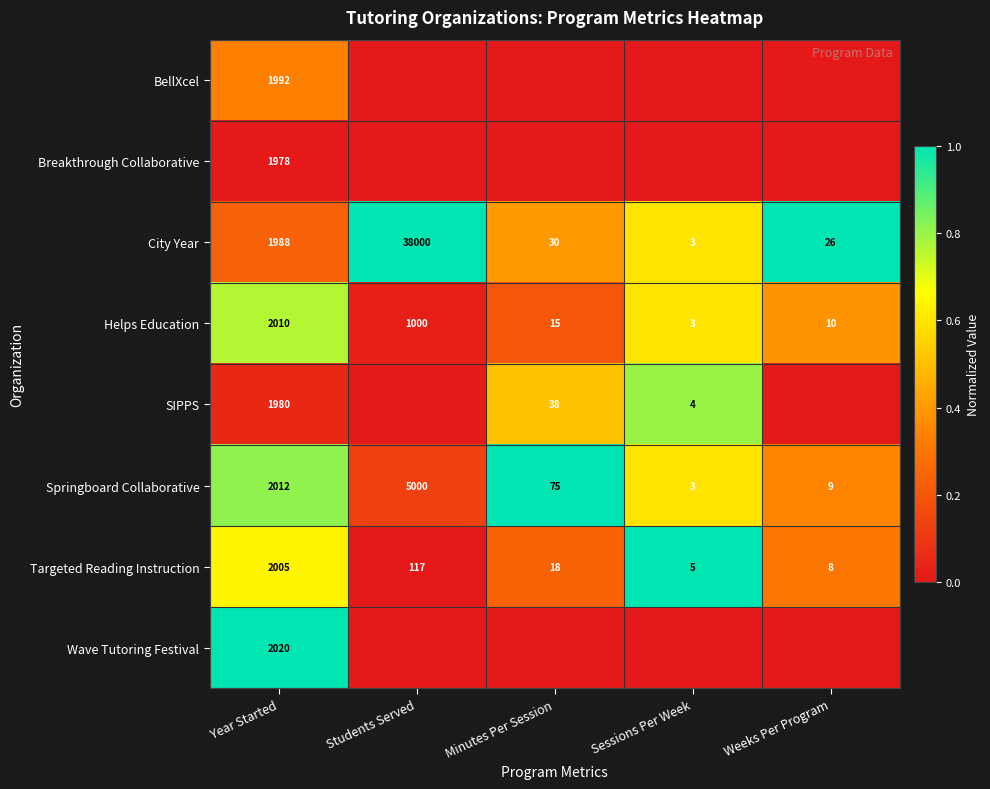

The Helps Education series shows 3 at Sessions Per Week. True or false?

True